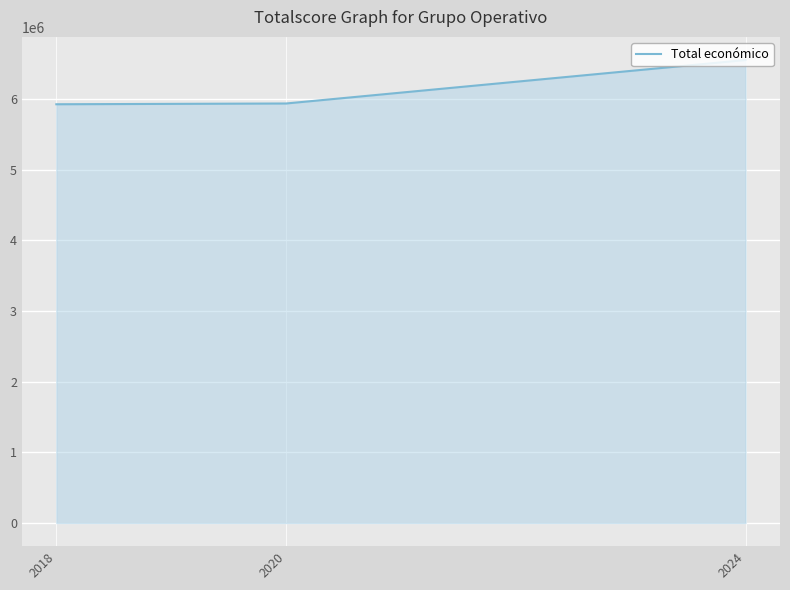

What is the average value?

6141287